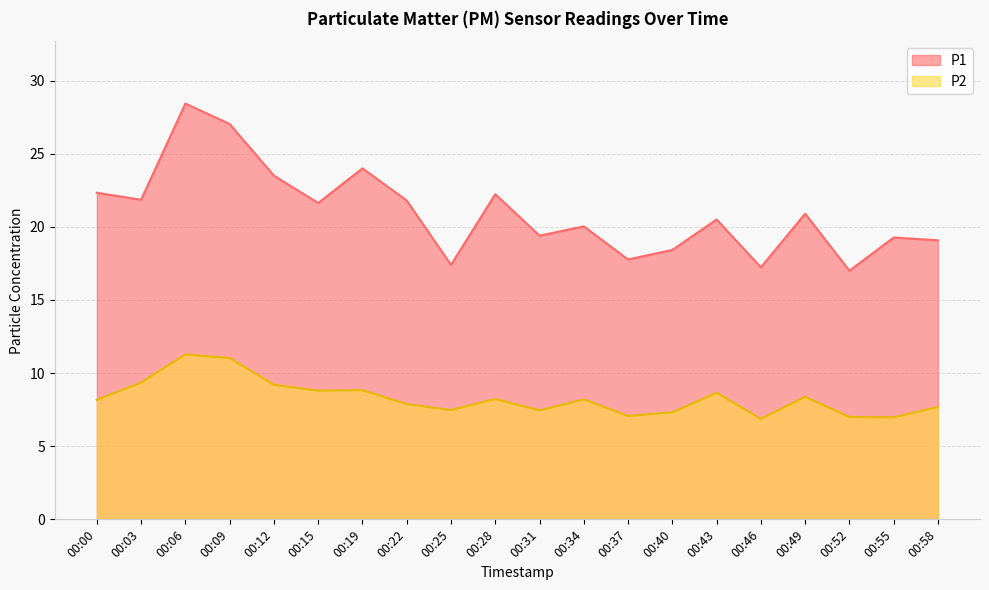

What is the value of the P2 point at the 13th from the left?

7.1